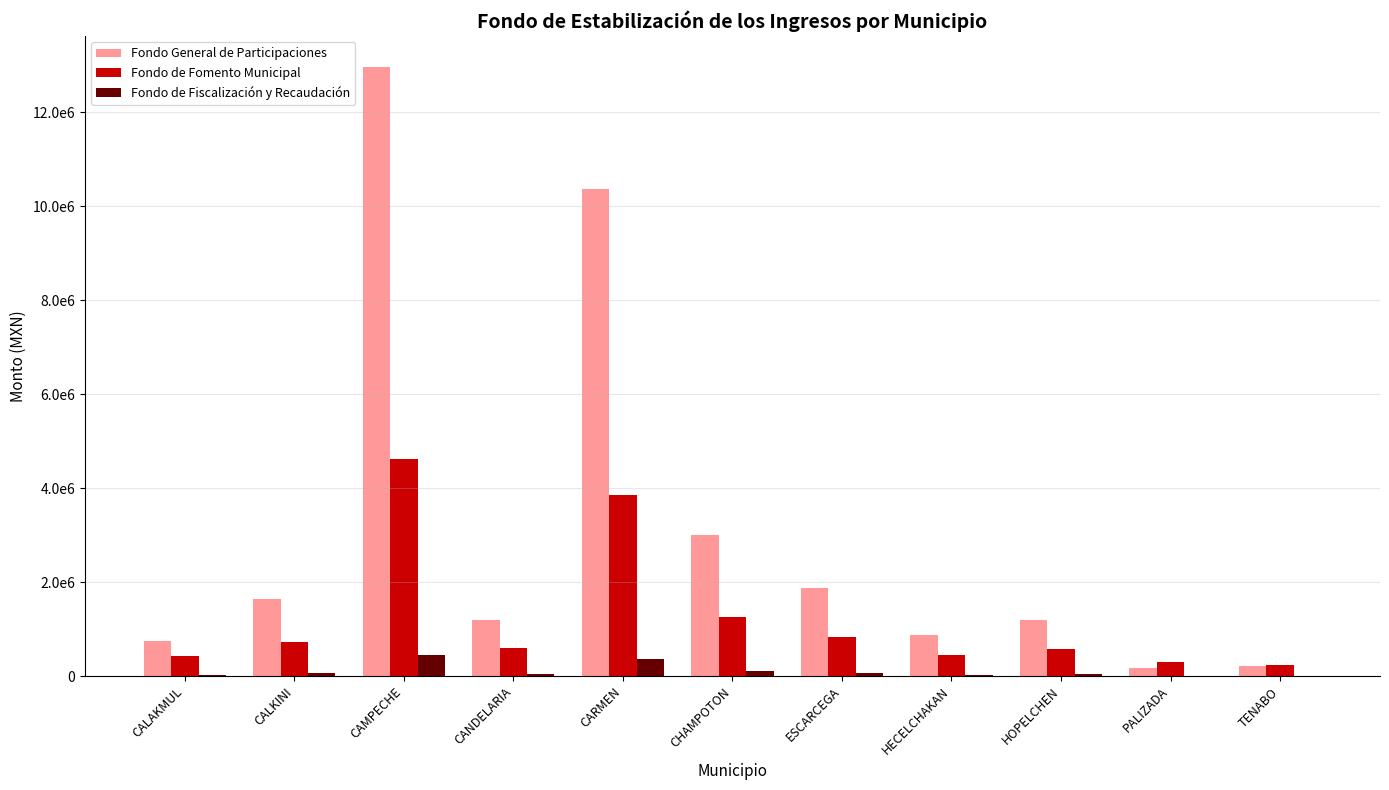

At how many categories does at least one series exceed 4351906?

2